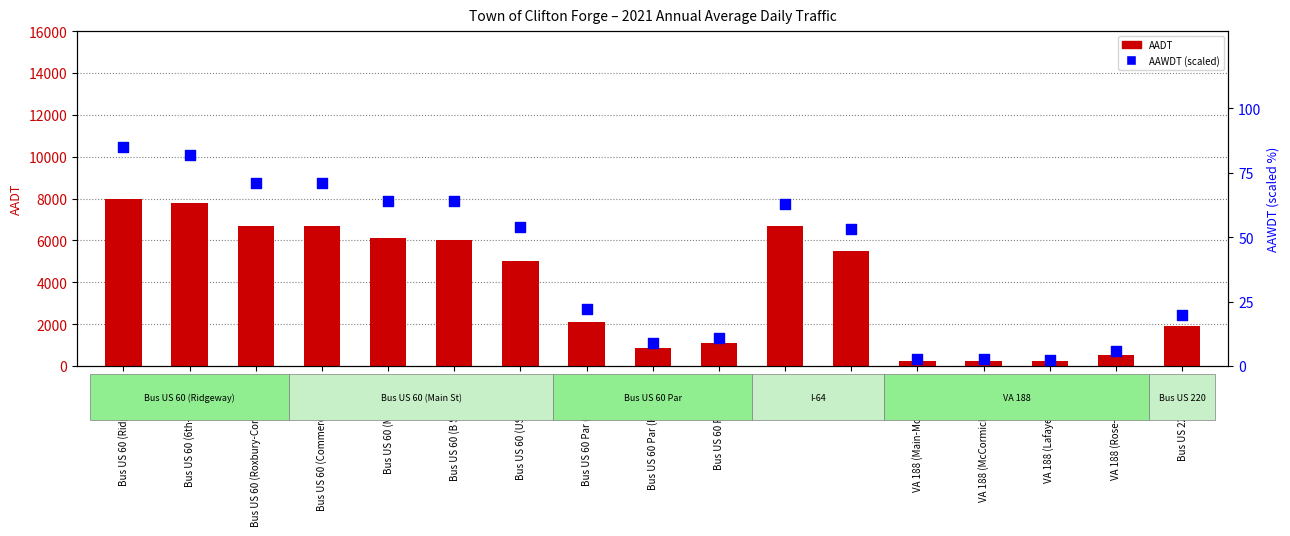

Which series has the largest total across all categories?

AADT